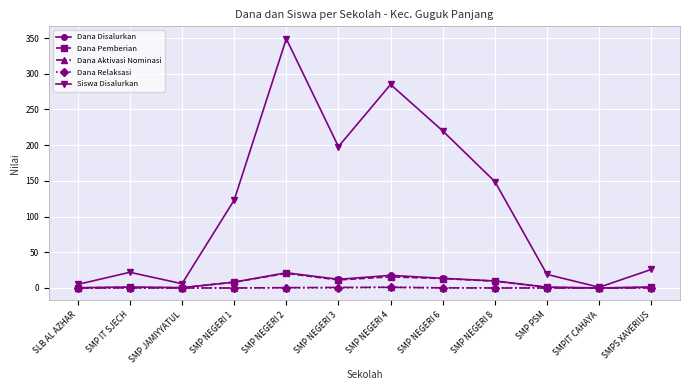

At how many categories does at least one series exceed 272?

2